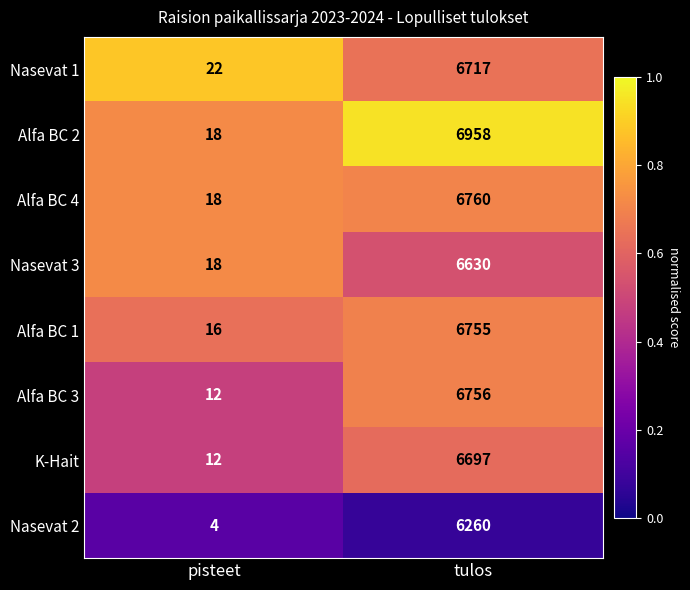

Where is Alfa BC 2 nearest to the value 3488?

pisteet